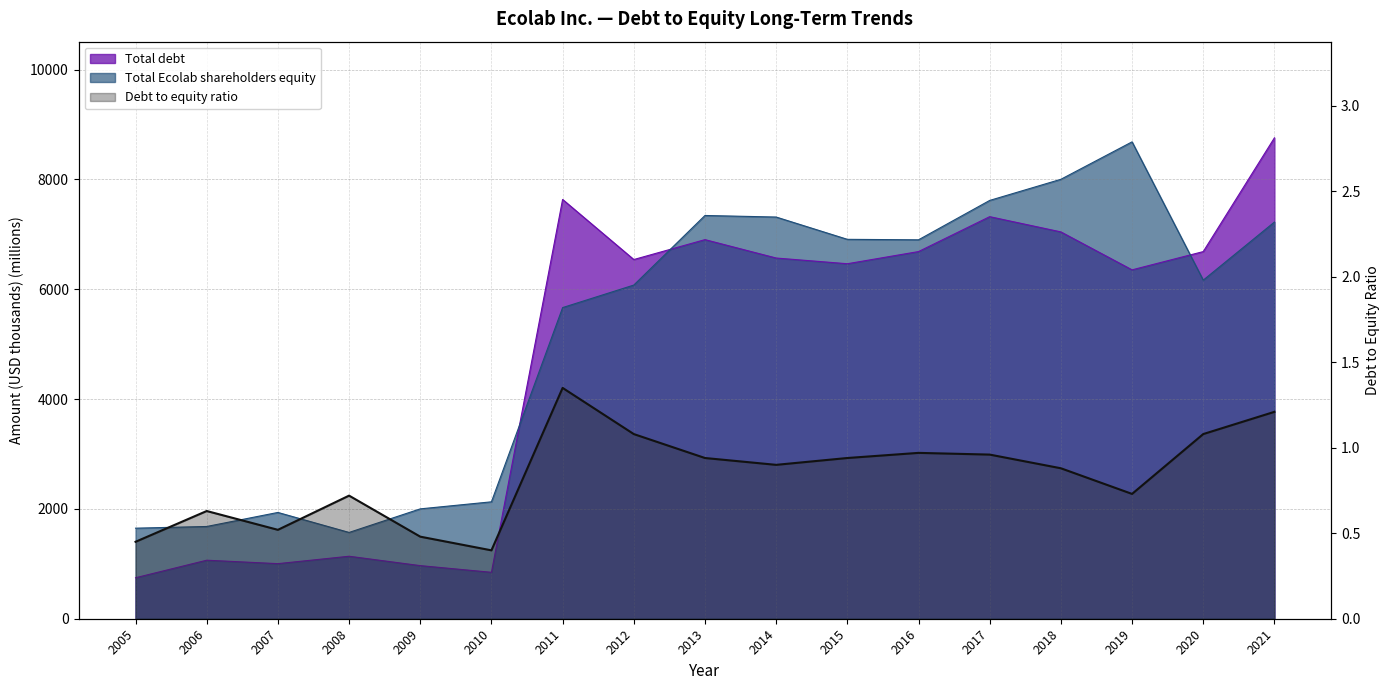

How many data points in Total Ecolab shareholders equity are above 6166?

9